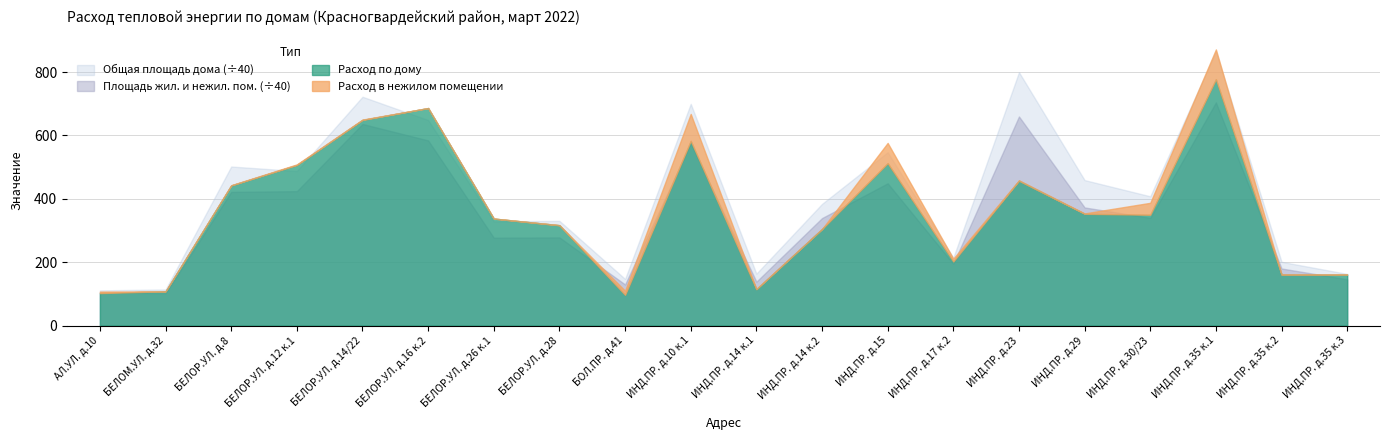

What is the label of the 4th point from the right?

ИНДУСТРИАЛЬНЫЙ ПР. д.30/23